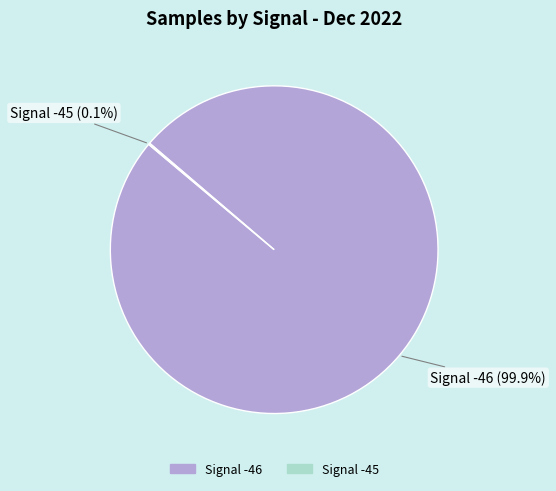

Is there a majority slice in this chart?

Yes